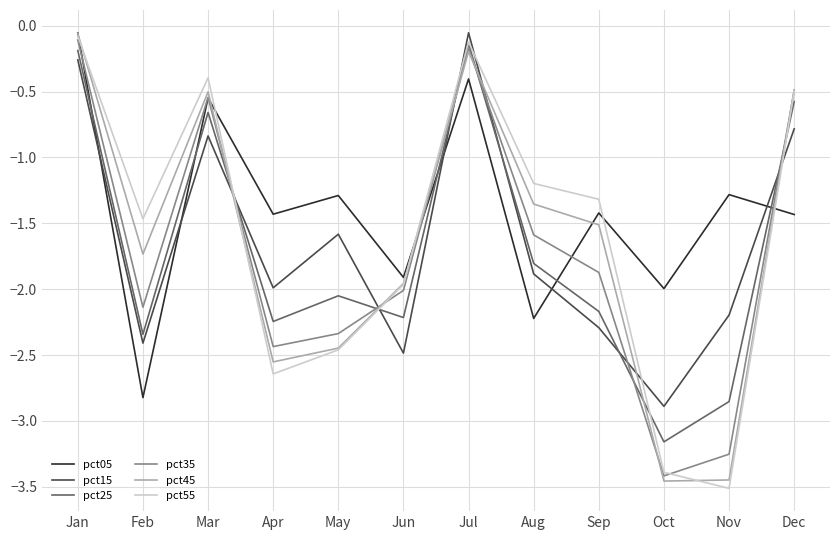

At which category is the sum across all series the highest?

Jan